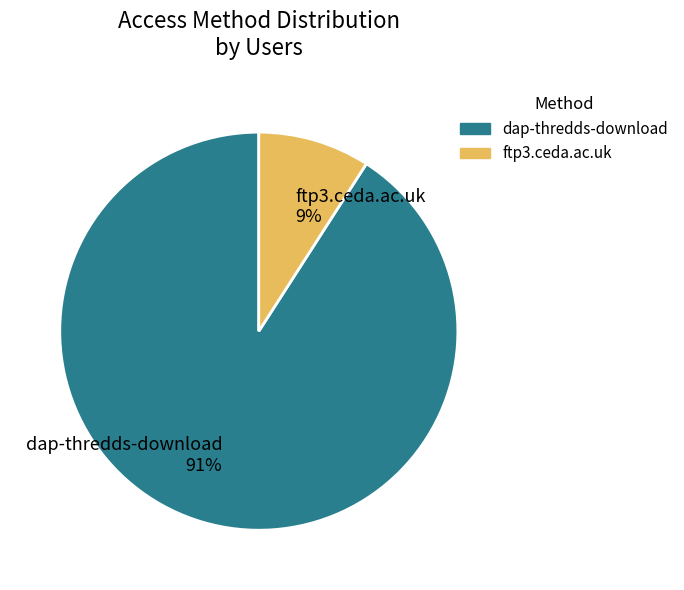

Rank the categories by value from lowest to highest.

ftp3.ceda.ac.uk, dap-thredds-download